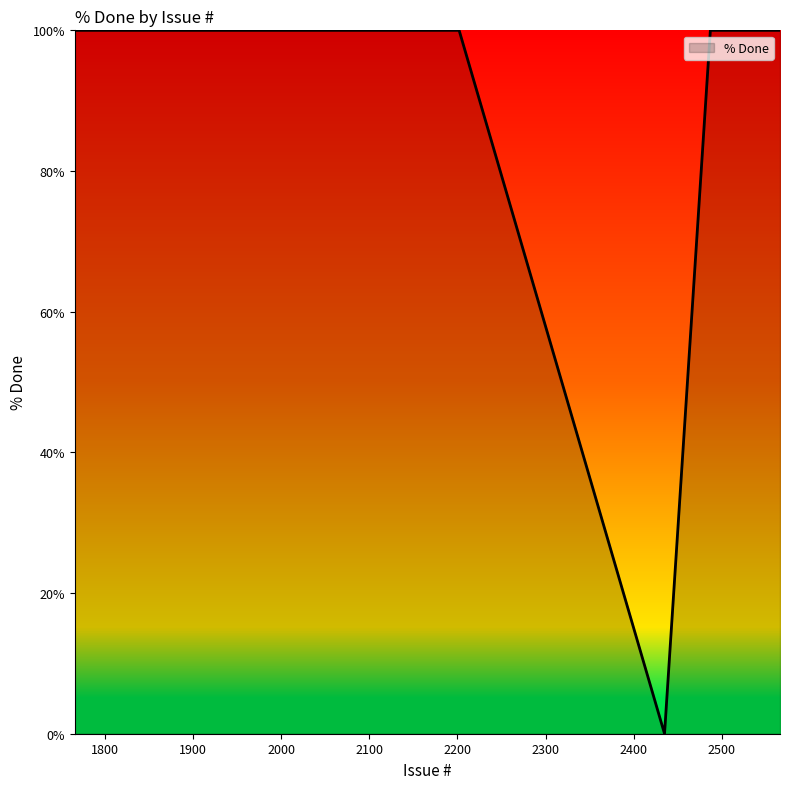

The chart shows a value of 178 at 1766. True or false?

False